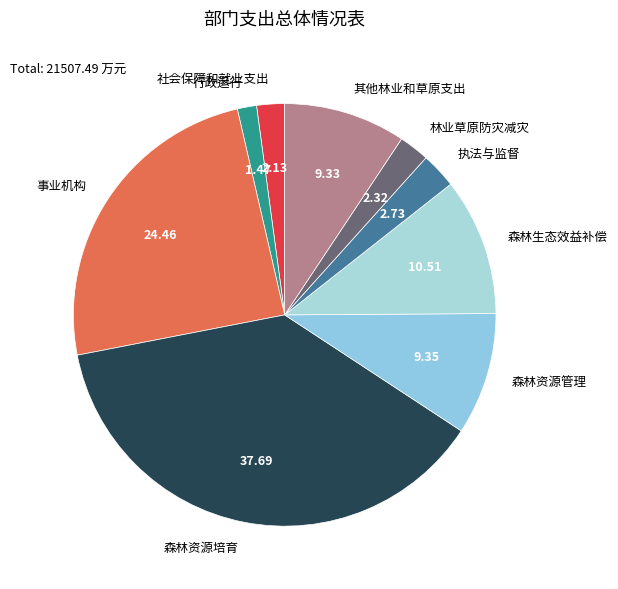

Is there any slice that represents more than half of the pie?

No